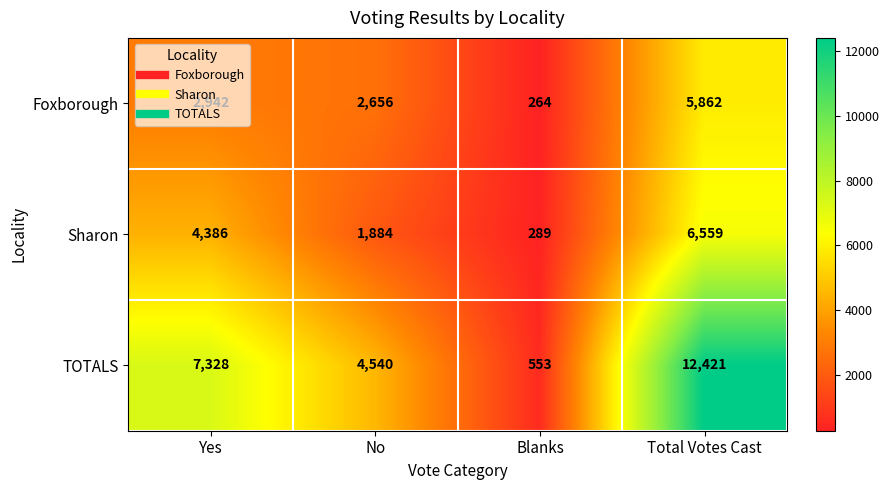

Rank the series at No from lowest to highest value.

Sharon, Foxborough, TOTALS